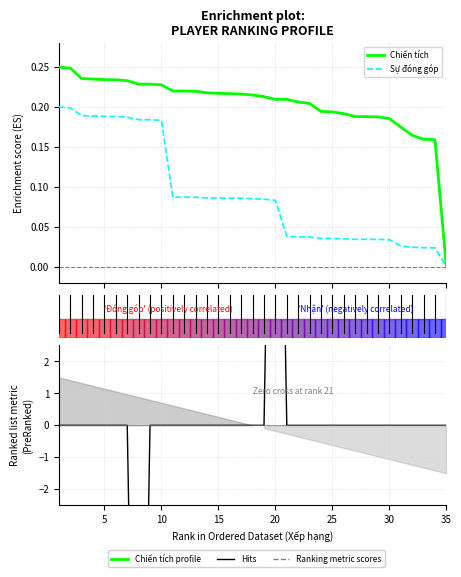

True or false: Chiến tích and Sự đóng góp intersect in this chart.

False